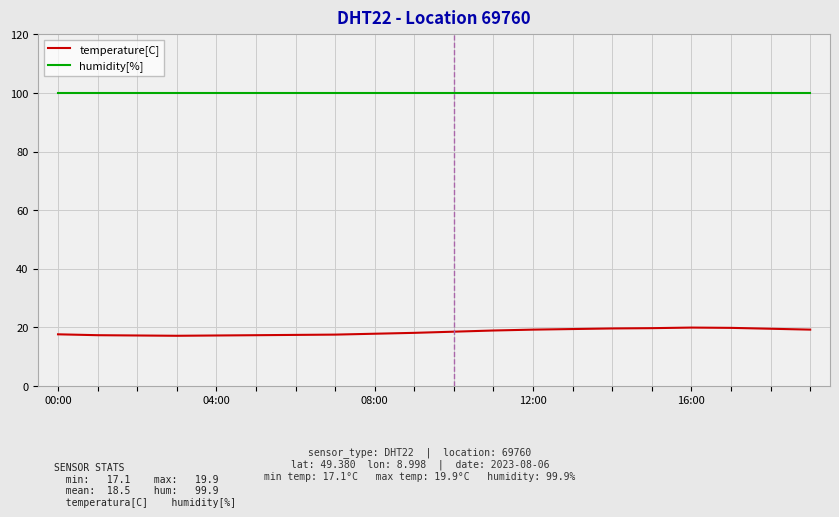

What is the highest value of the temperature[C] series?

19.9